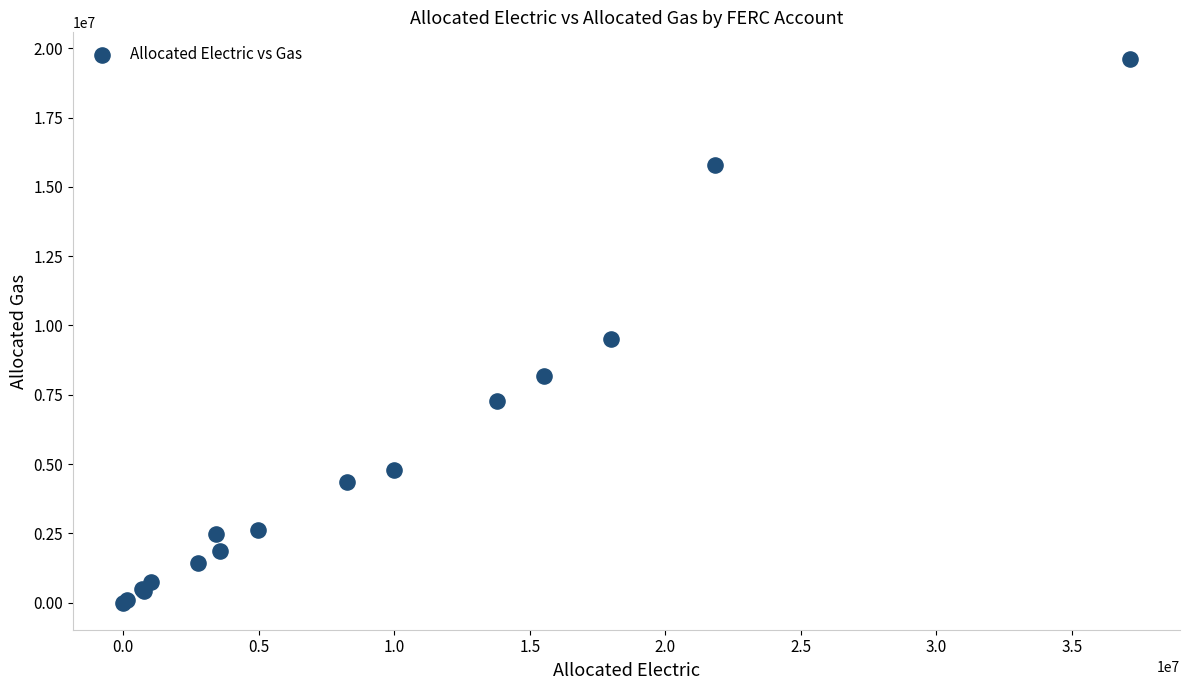

What Y value in the scatter plot is closest to 9799986?

9500743